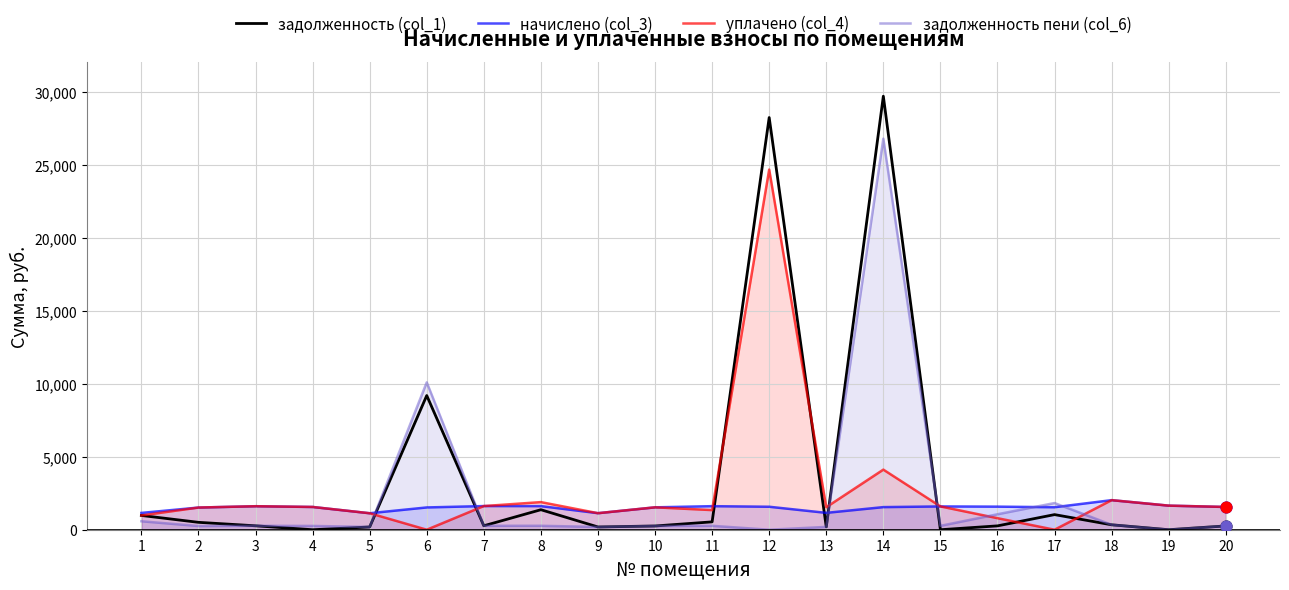

Which series contains the highest Y value?

задолженность (col_1)